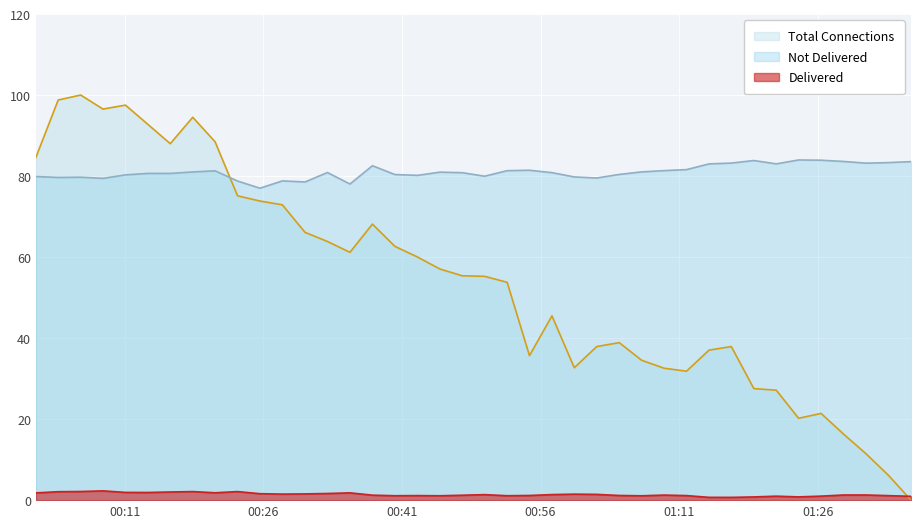

Which series has the largest total across all categories?

Not Delivered